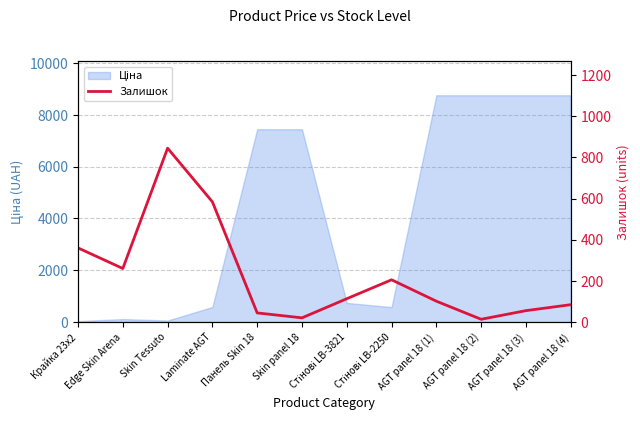

Reading left to right, what are all the values shown in this chart?

Крайка 23x2=360	Edge Skin Arena=260	Skin Tessuto=845	Laminate AGT=584	Панель Skin 18=44	Skin panel 18=20	Стінові LB-3821=113	Стінові LB-2250=205	AGT panel 18 (1)=101	AGT panel 18 (2)=13	AGT panel 18 (3)=55	AGT panel 18 (4)=84